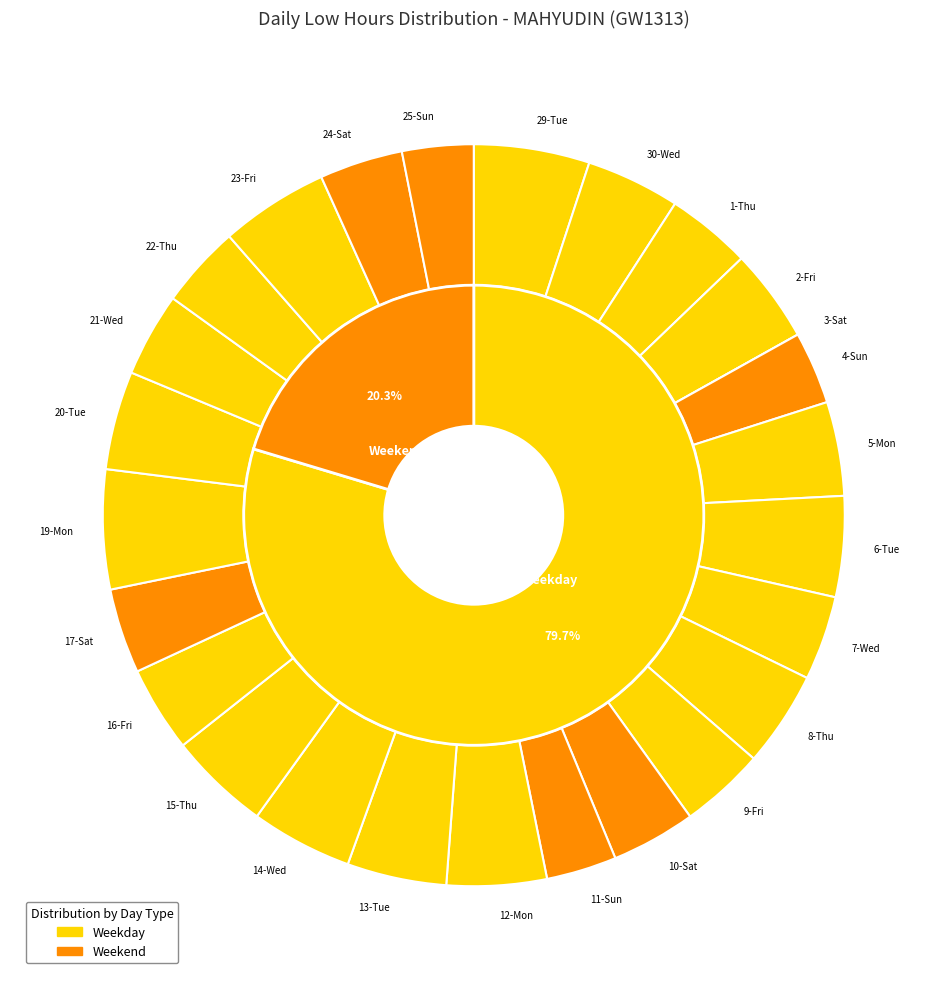

To the nearest percent, what portion does 30-Wed represent?

4%